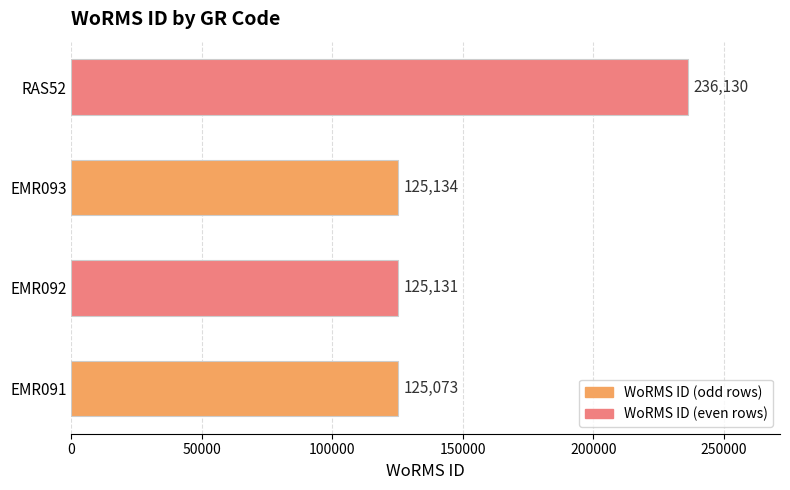

Rank the categories by value from highest to lowest.

RAS52, EMR093, EMR092, EMR091